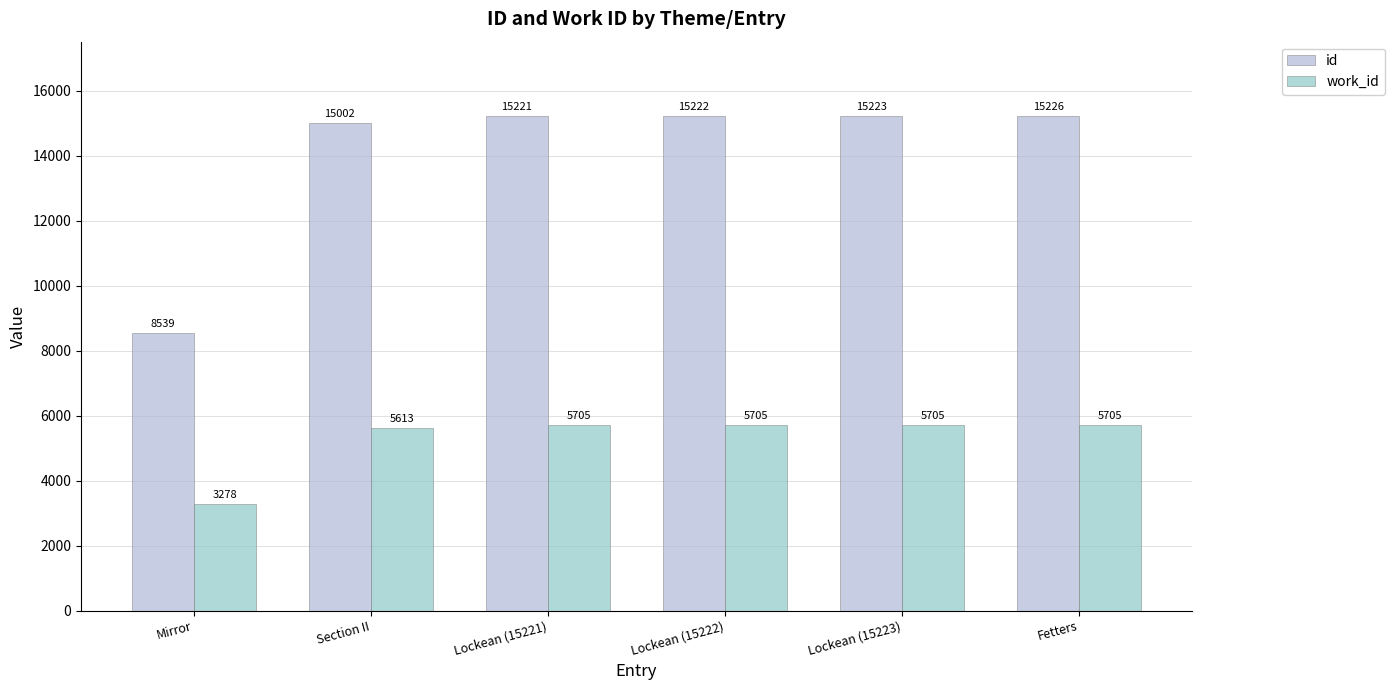

Which series has the widest spread of values?

id